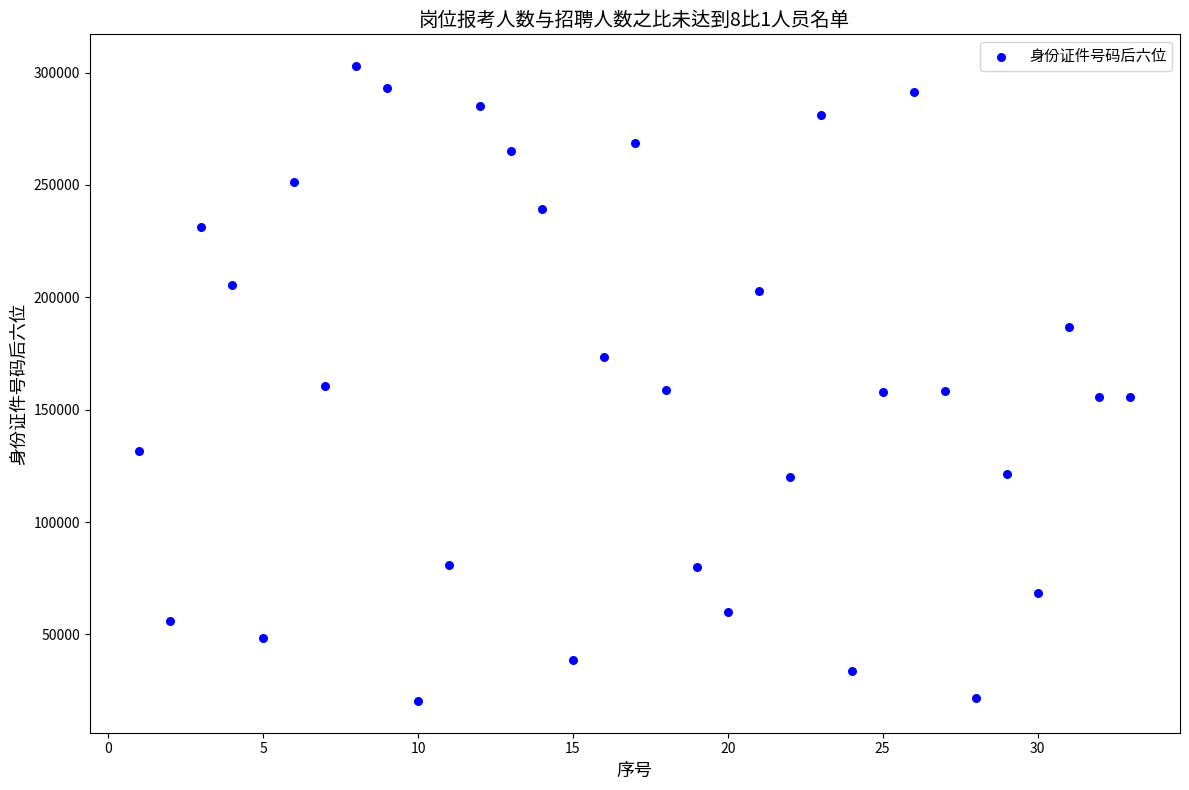

What is the range of Y values (max minus min)?

282550